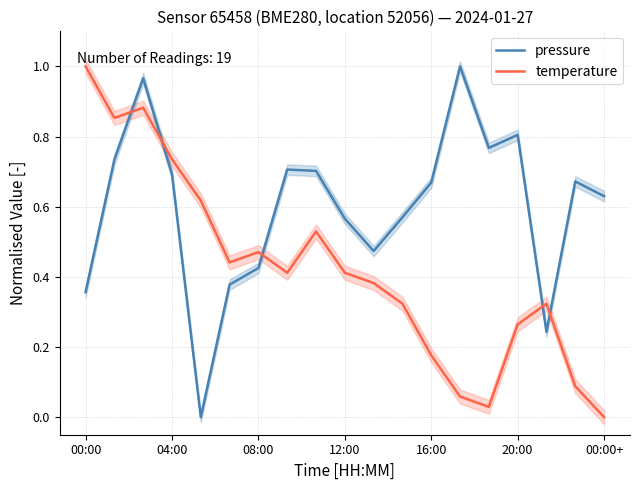

How many intersections are there between temperature and pressure?

5